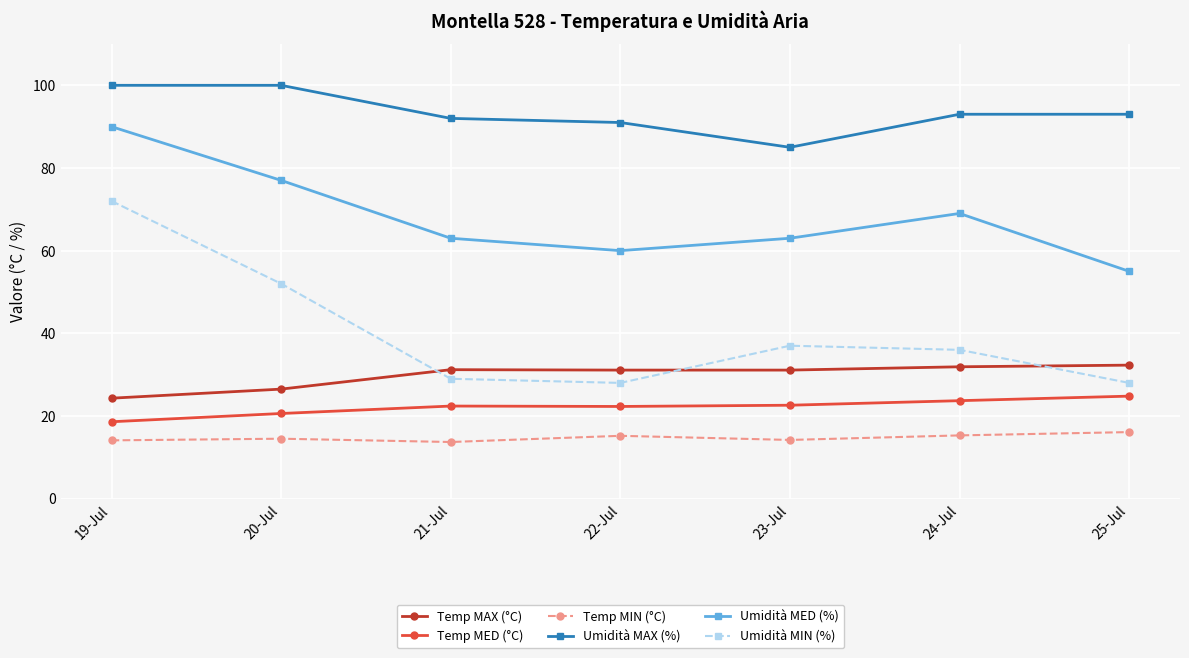

What value does the Temp MAX (°C) series have at 22-Jul?

31.1